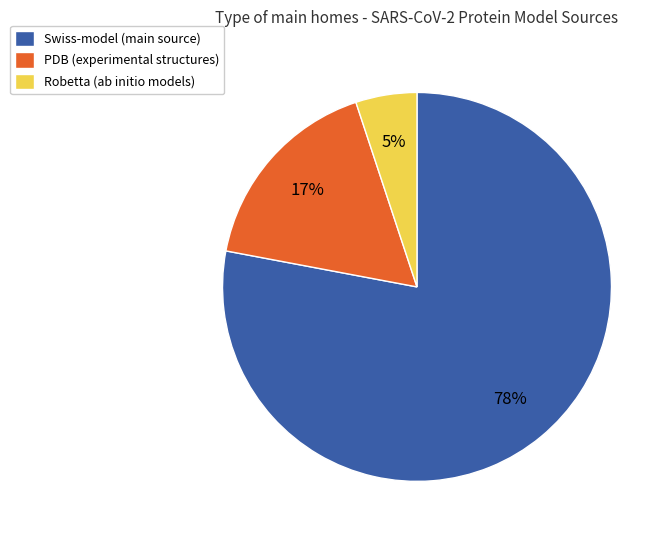

To the nearest percent, what is the difference between the largest and smallest slice percentages?

73%